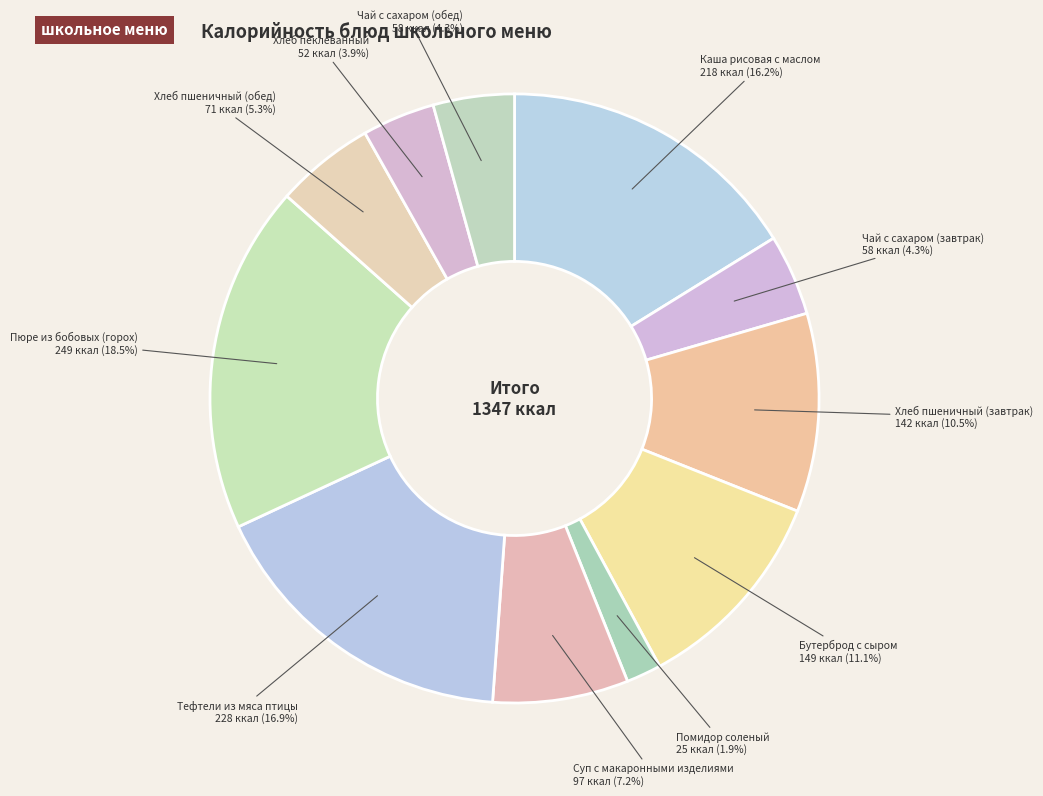

Is Бутерброд с сыром the majority of the pie?

No